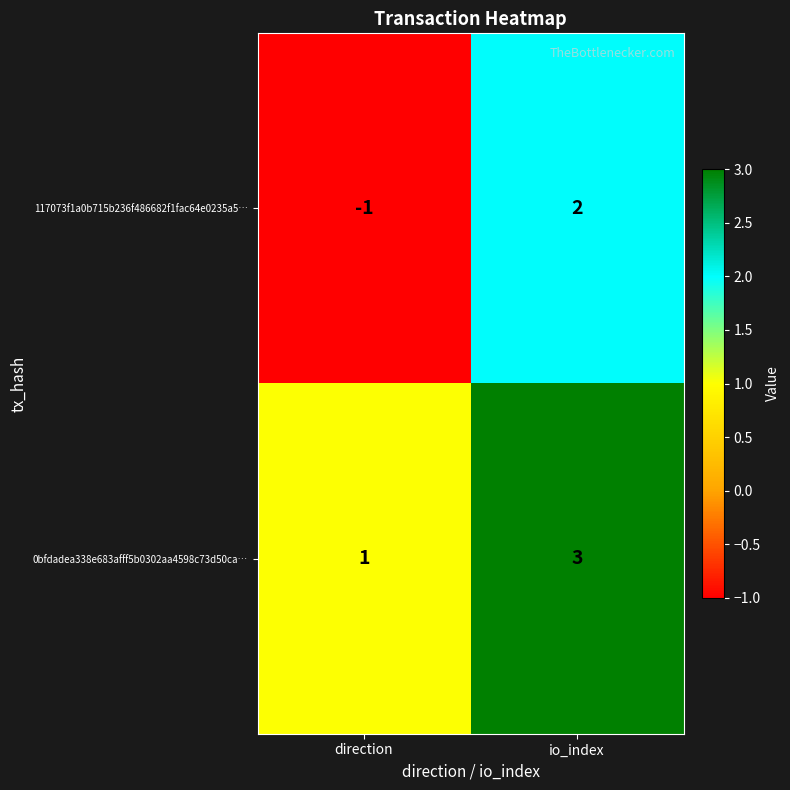

What is the sum of all 0bfdadea338e683afff5b0302aa4598c73d50ca… values?

4